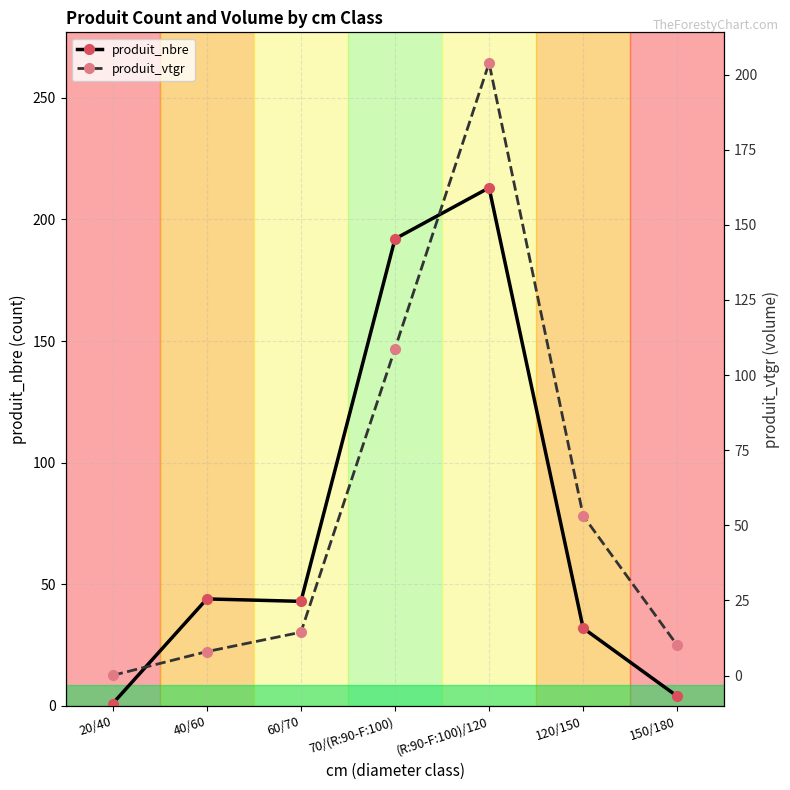

Is the value of produit_nbre at 20/40 greater than the value of produit_vtgr at (R:90-F:100)/120?

No